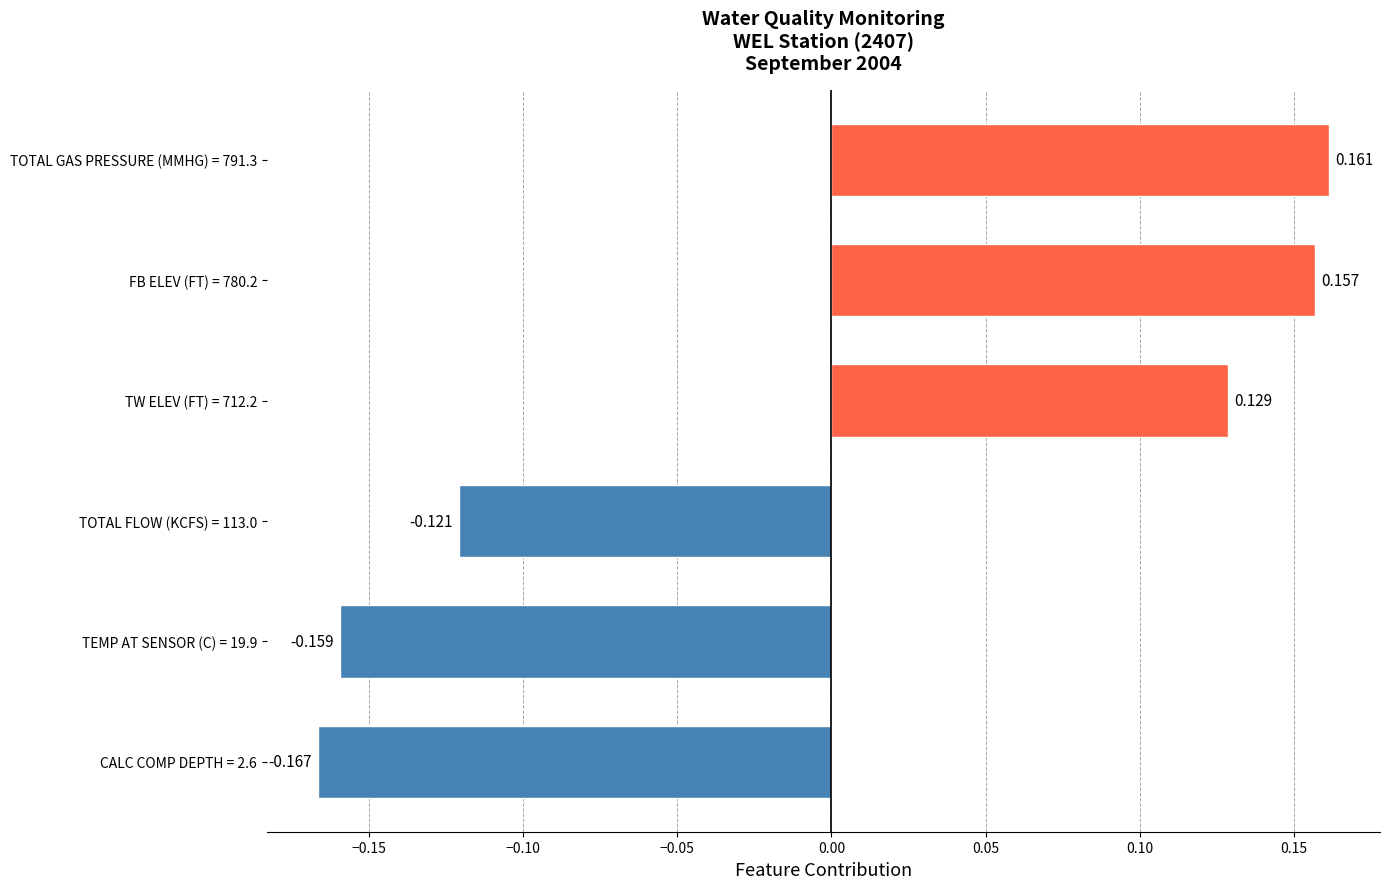

Does the chart contain any negative values?

Yes